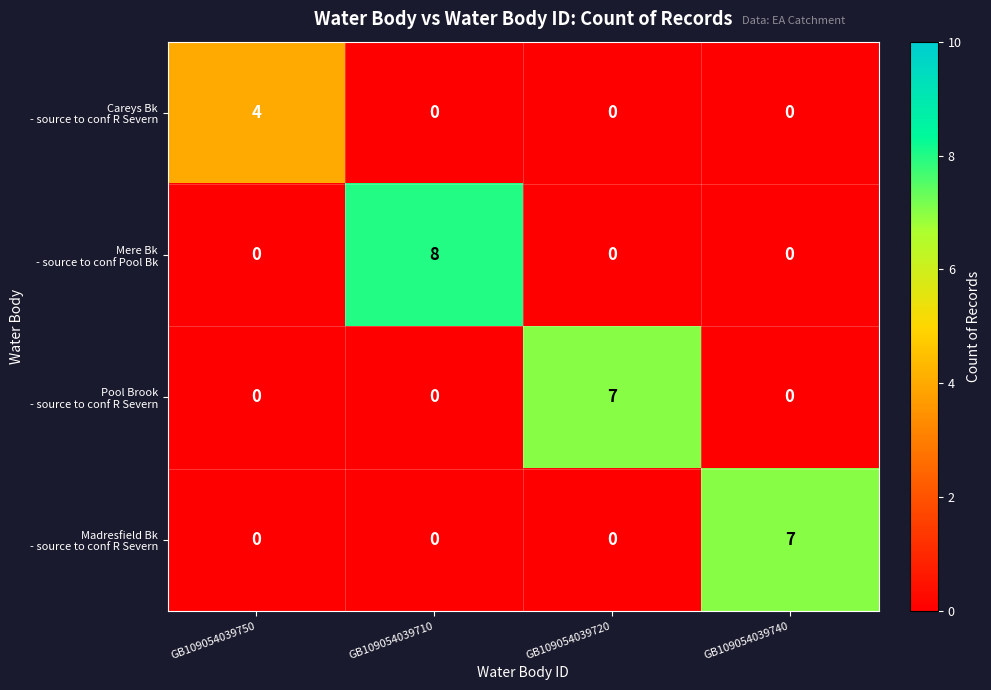

At how many categories does at least one series exceed 5?

3